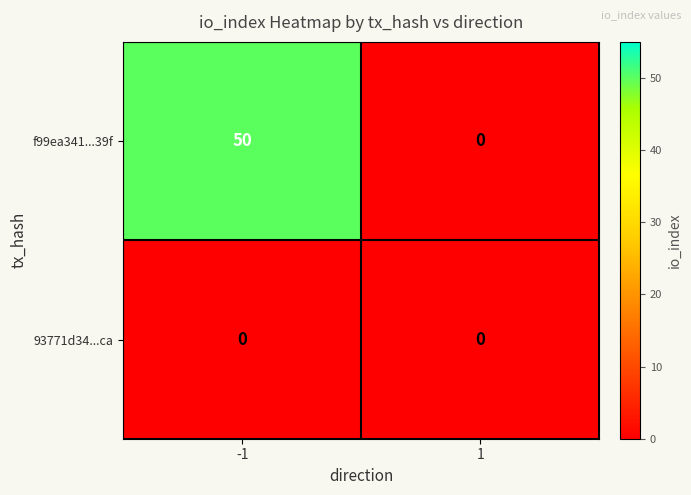

What is the difference between the f99ea341...39f values at -1 and 1?

50